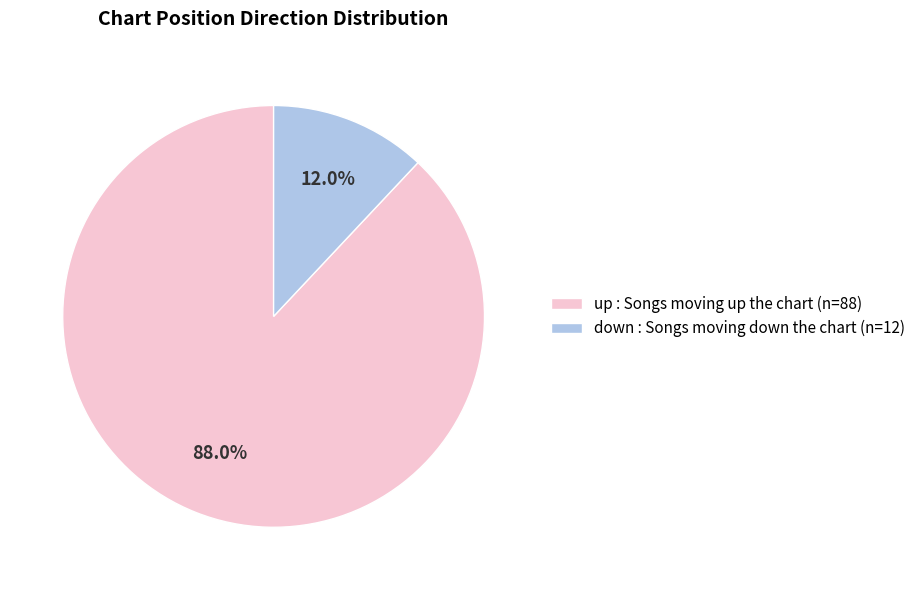

Approximately how many times larger is the value at up compared to down?

7.3